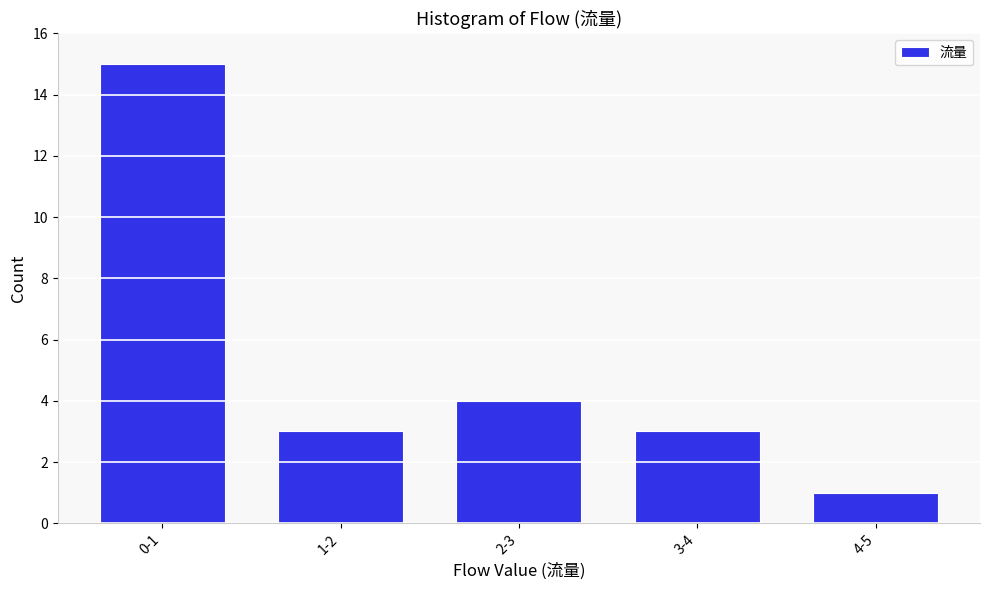

Reading left to right, what are all the values shown in this chart?

15	3	4	3	1